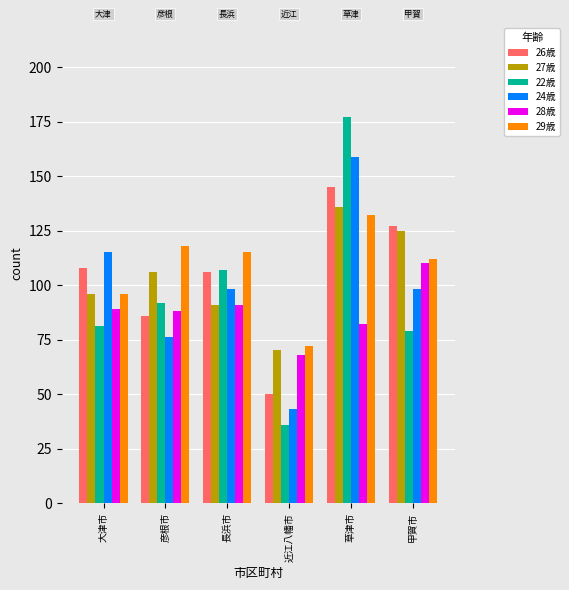

Reading left to right, what are all the values shown in this chart?

26歳: 大津市=108	彦根市=86	長浜市=106	近江八幡市=50	草津市=145	甲賀市=127
27歳: 大津市=96	彦根市=106	長浜市=91	近江八幡市=70	草津市=136	甲賀市=125
22歳: 大津市=81	彦根市=92	長浜市=107	近江八幡市=36	草津市=177	甲賀市=79
24歳: 大津市=115	彦根市=76	長浜市=98	近江八幡市=43	草津市=159	甲賀市=98
28歳: 大津市=89	彦根市=88	長浜市=91	近江八幡市=68	草津市=82	甲賀市=110
29歳: 大津市=96	彦根市=118	長浜市=115	近江八幡市=72	草津市=132	甲賀市=112